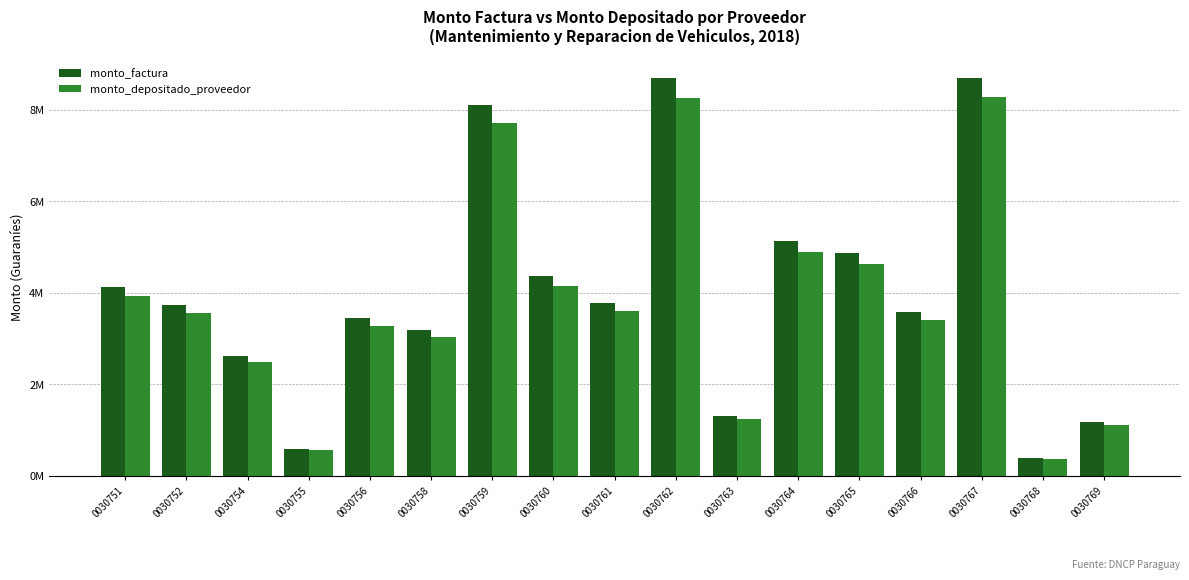

Does the chart contain any negative values?

No